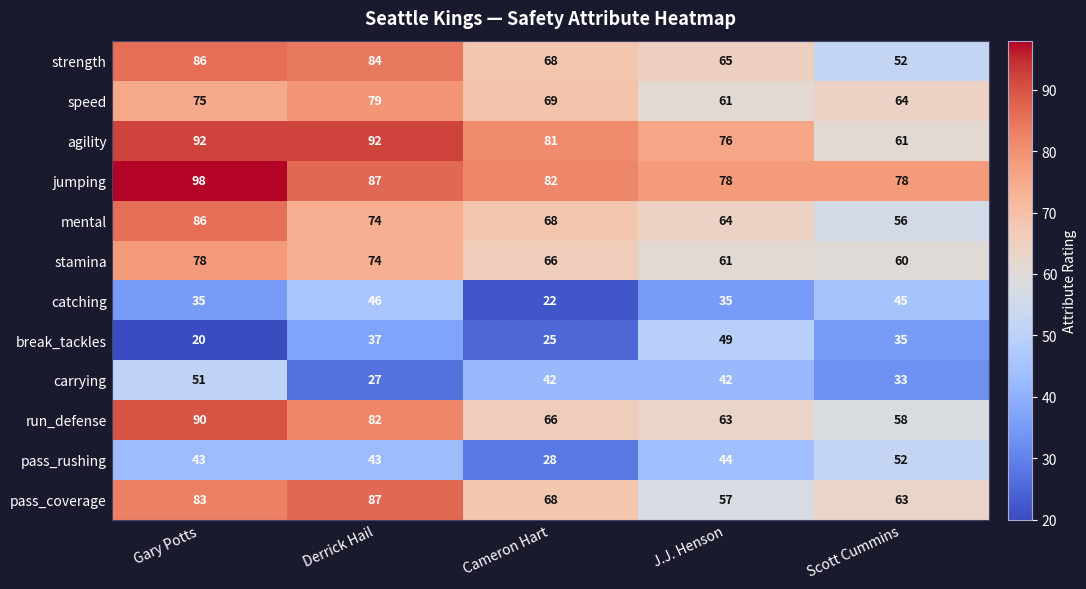

What is the sum of the agility values at Gary Potts and Cameron Hart?

173